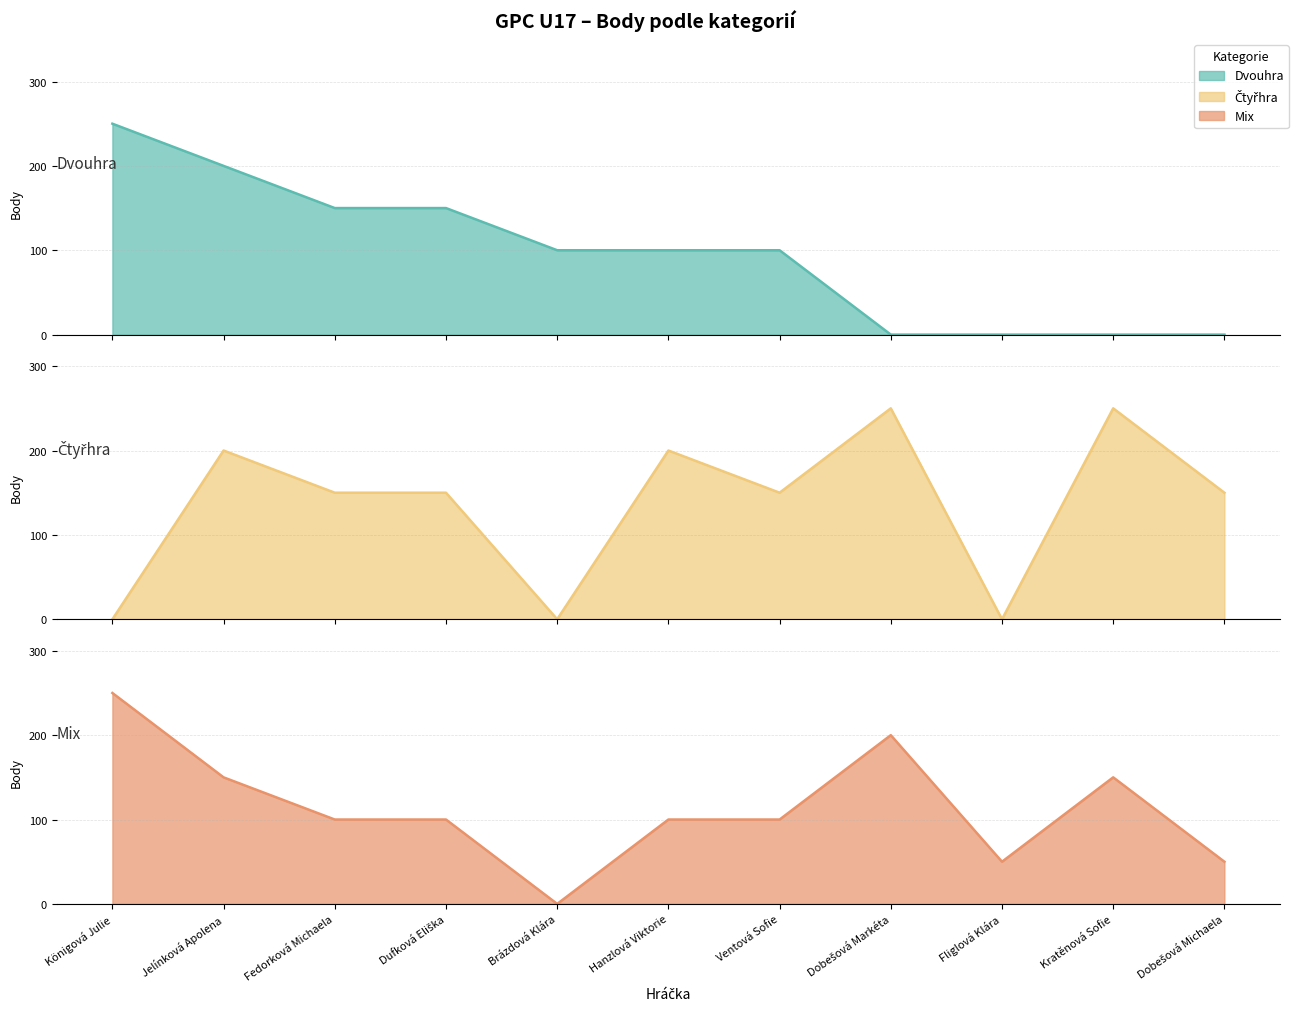

At Dufková Eliška, list the series in order from largest to smallest.

Dvouhra, Čtyřhra, Mix